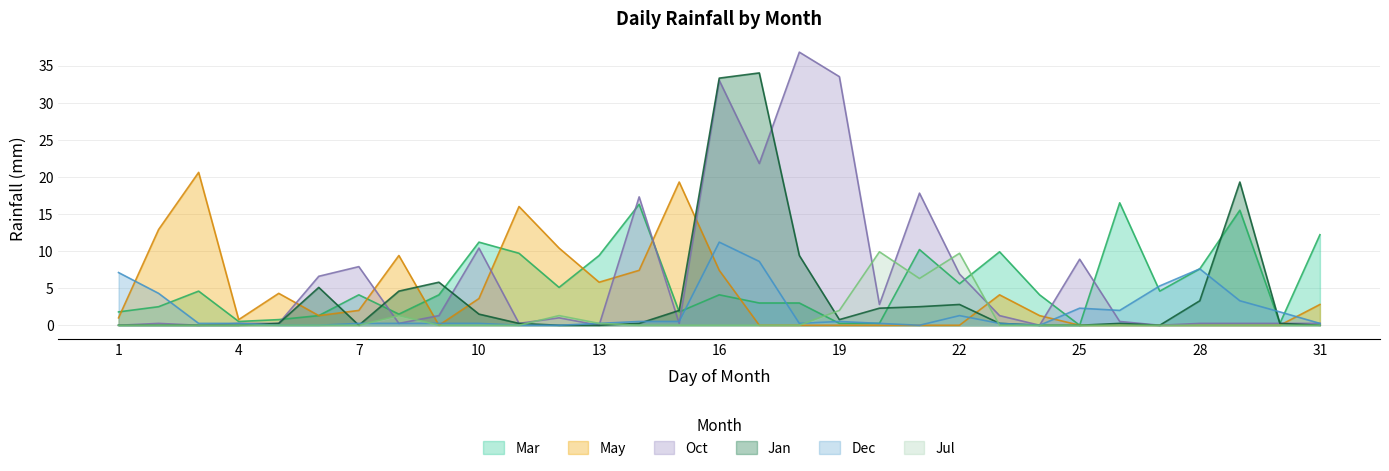

The value of Mar at 16 is 4.1. True or false?

True